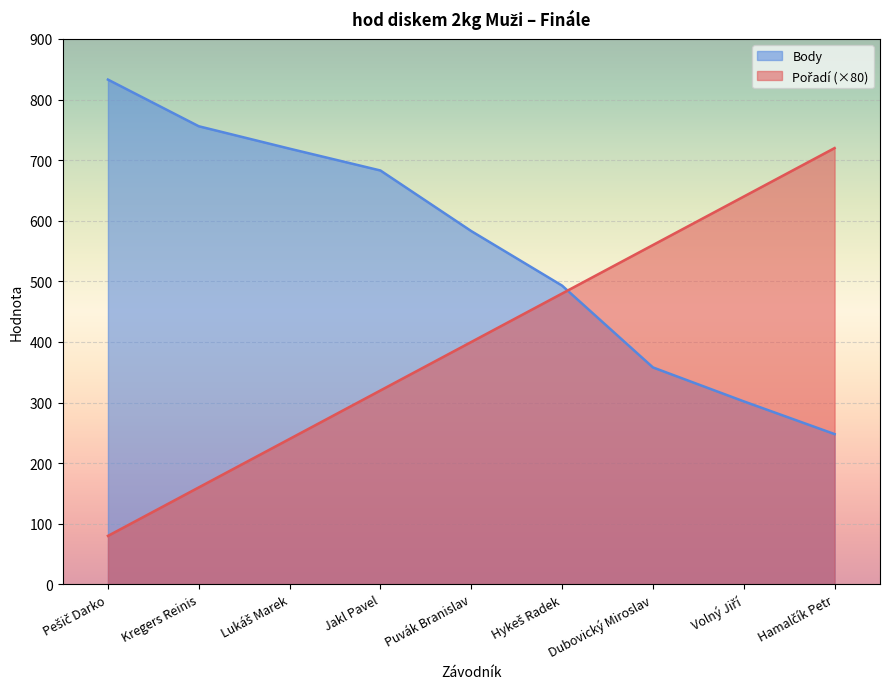

True or false: Pořadí has a value of 187 at Hykeš Radek.

False